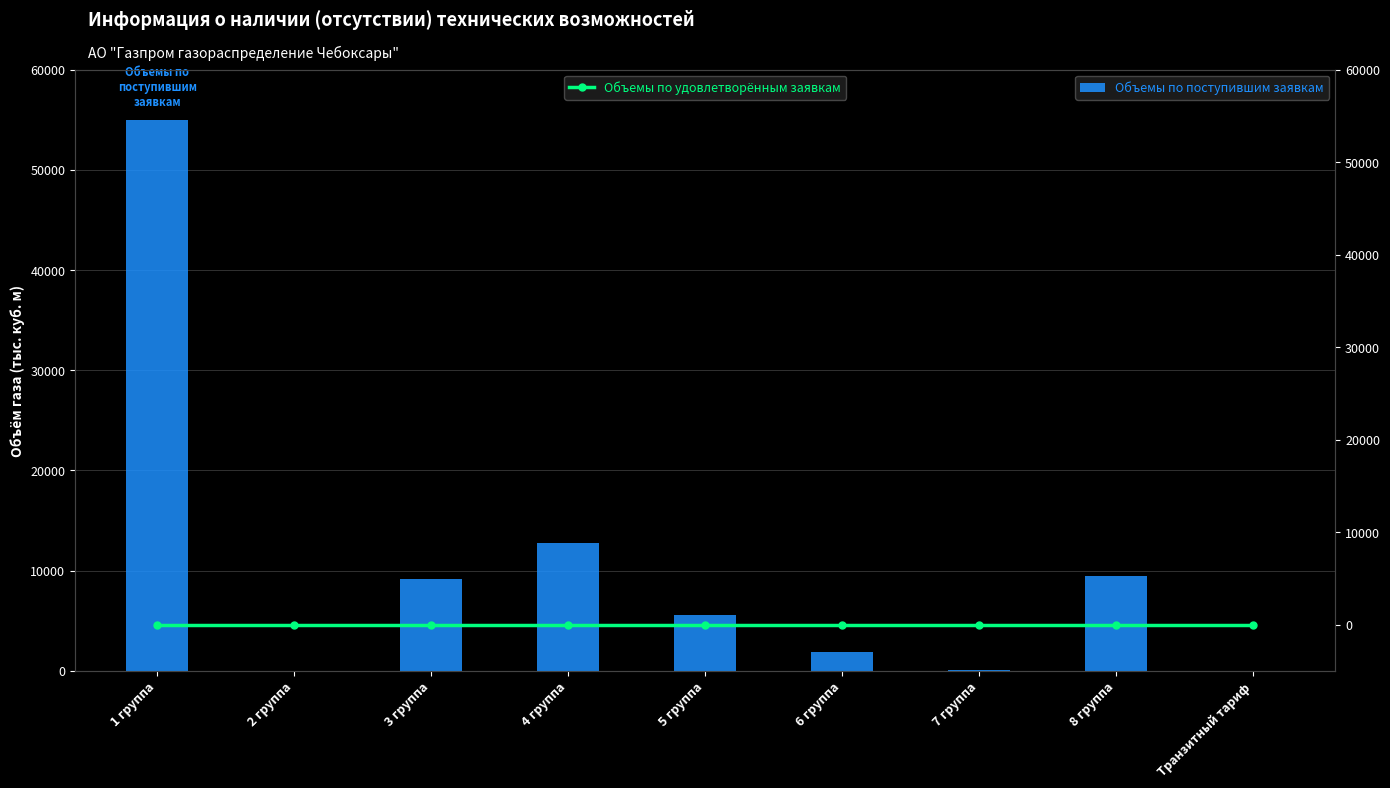

Rank the series at 8 группа from highest to lowest value.

Объемы по поступившим заявкам, Объемы по удовлетворённым заявкам